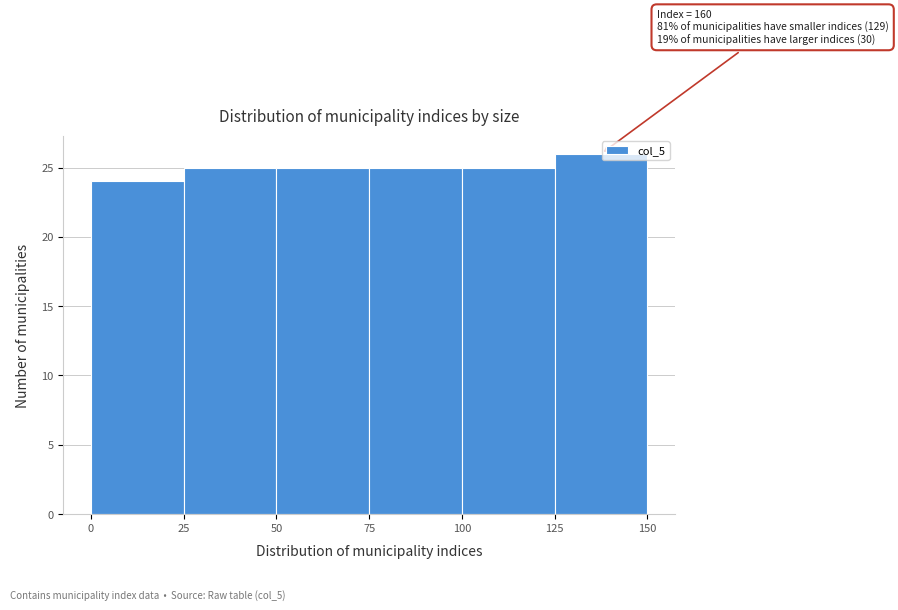

Over which range of the x-axis is the bar tallest?

125 to 150